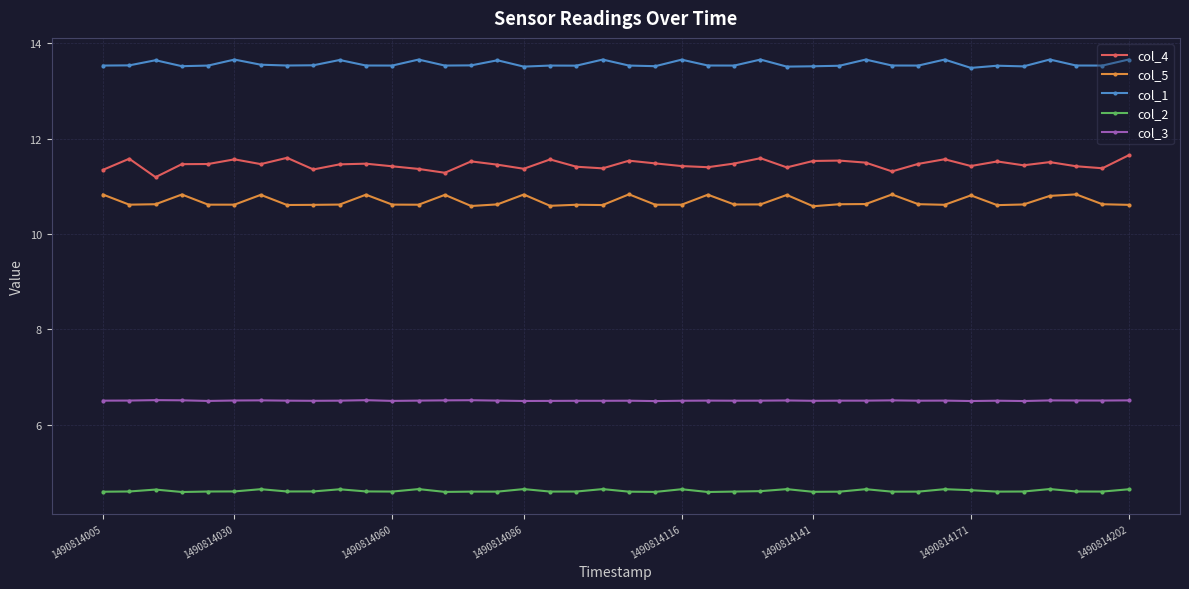

Count the col_2 values in the range 4 to 5.

40